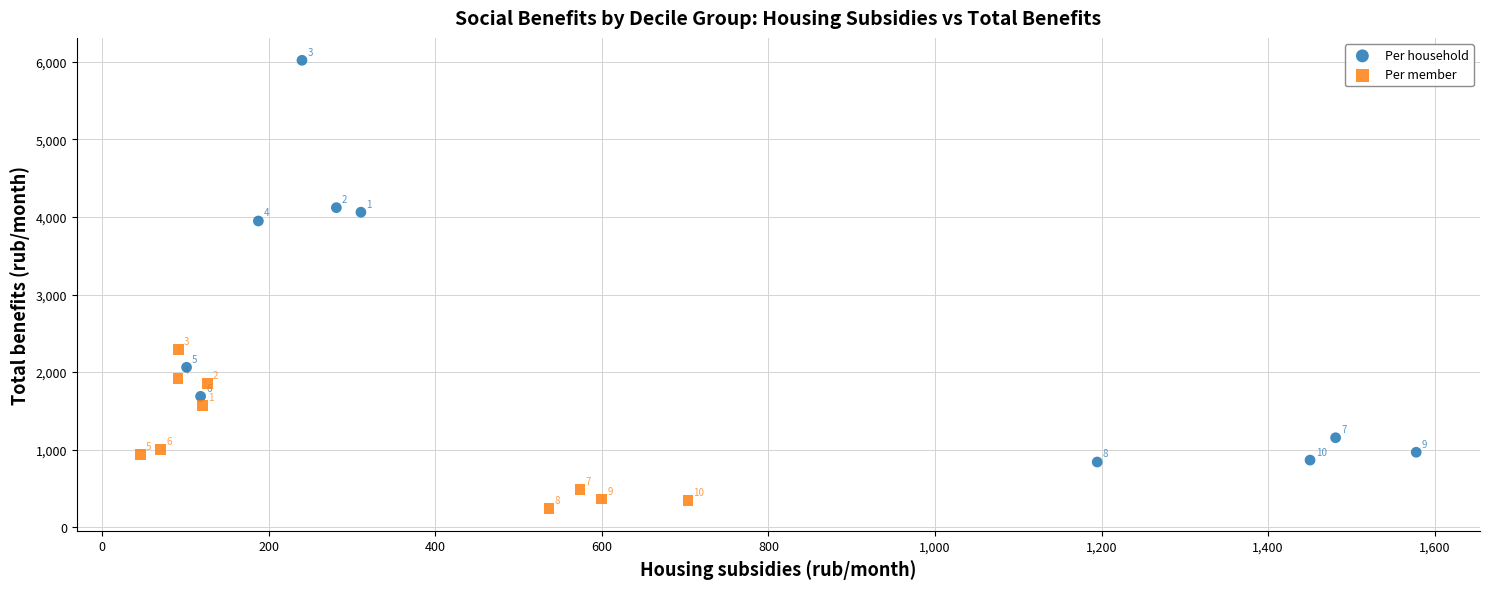

Which series reaches the minimum Y coordinate?

Per member